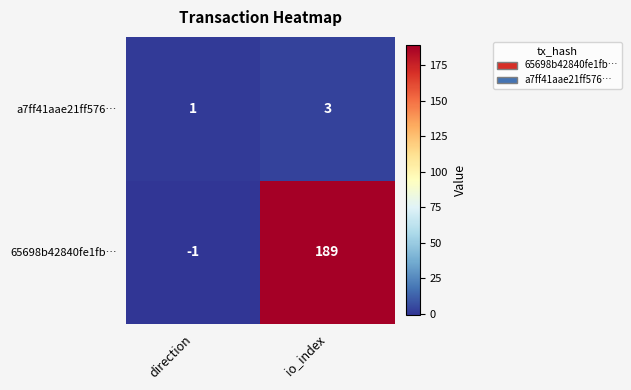

List the series in order of their overall mean, lowest first.

a7ff41aae21ff576…, 65698b42840fe1fb…